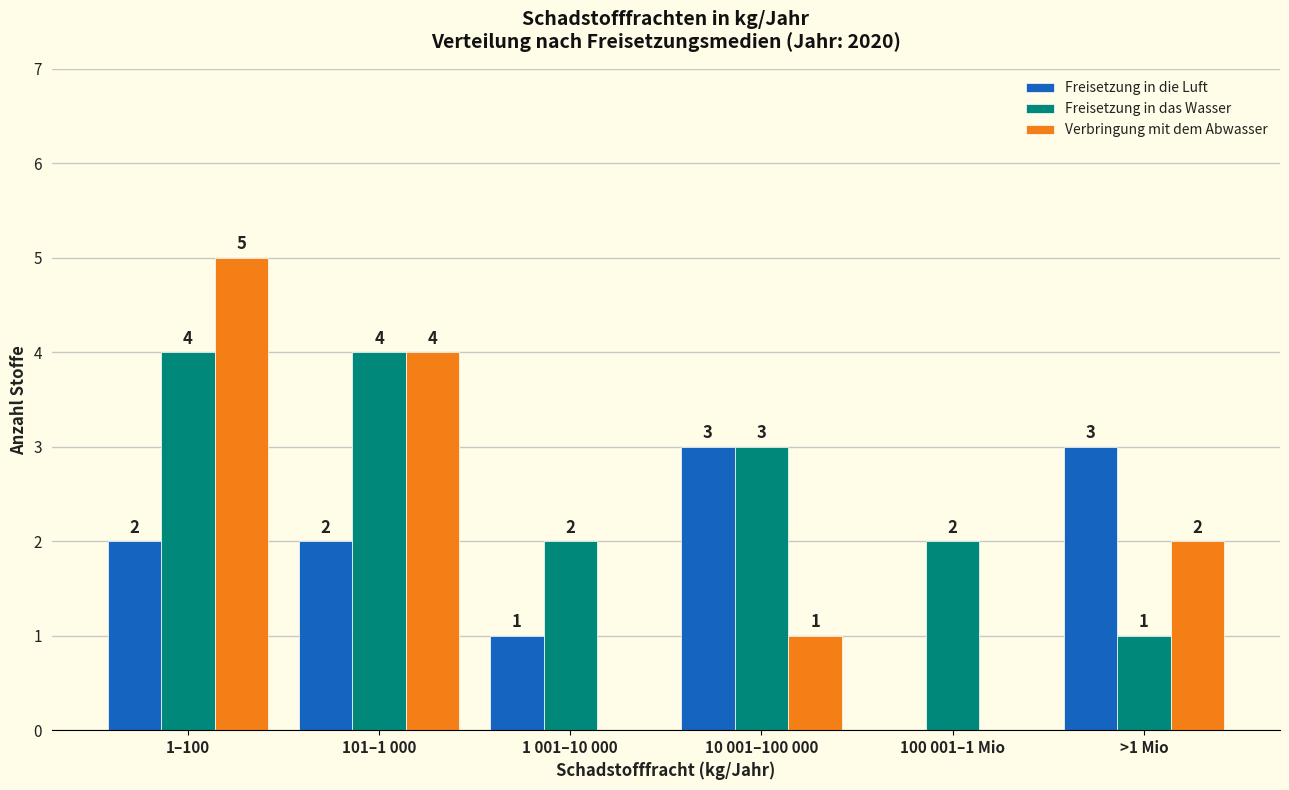

Reading left to right, list all the values displayed in this chart.

Freisetzung in die Luft: 1–100=2	101–1 000=2	1 001–10 000=1	10 001–100 000=3	100 001–1 Mio=0	>1 Mio=3
Freisetzung in das Wasser: 1–100=4	101–1 000=4	1 001–10 000=2	10 001–100 000=3	100 001–1 Mio=2	>1 Mio=1
Verbringung mit dem Abwasser: 1–100=5	101–1 000=4	1 001–10 000=0	10 001–100 000=1	100 001–1 Mio=0	>1 Mio=2